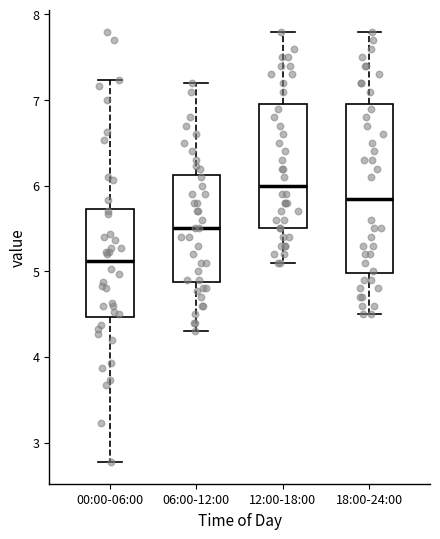

Reading left to right, read every box against the y-axis: the position of its median line, the range the box covers, and the ends of its whiskers. The values are not printed on the chart, so give them approximately, as read against the axis.

00:00-06:00: median 5.1, box 4.5 to 5.7, whiskers 2.8 to 7.2
06:00-12:00: median 5.5, box 4.9 to 6.1, whiskers 4.3 to 7.2
12:00-18:00: median 6.0, box 5.5 to 7.0, whiskers 5.1 to 7.8
18:00-24:00: median 5.9, box 5.0 to 7.0, whiskers 4.5 to 7.8